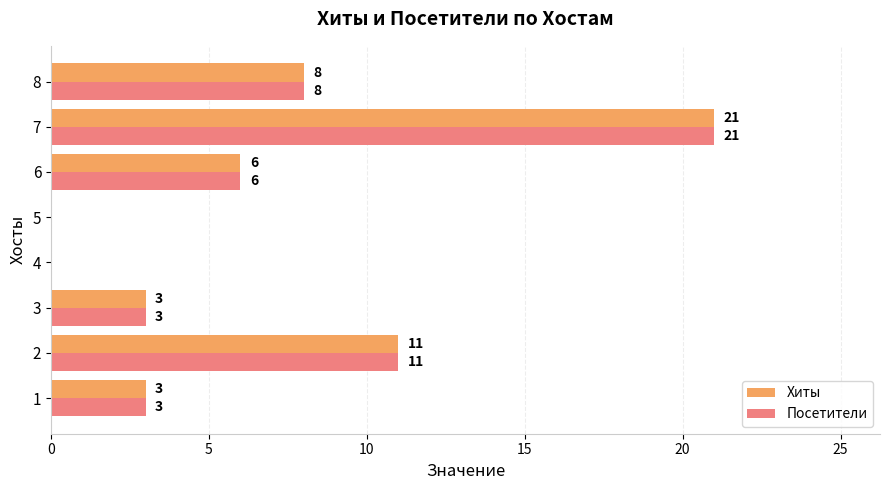

What is the maximum value shown in the chart?

21